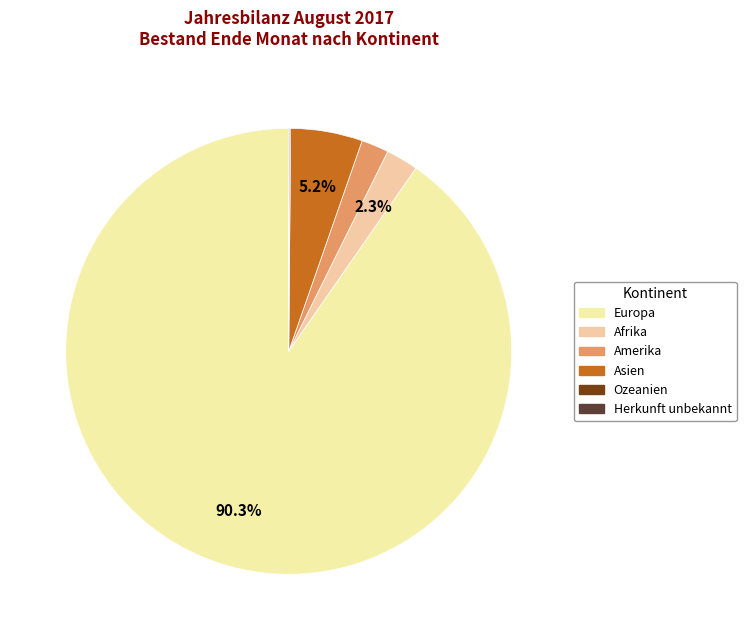

Is there any slice that represents more than half of the pie?

Yes